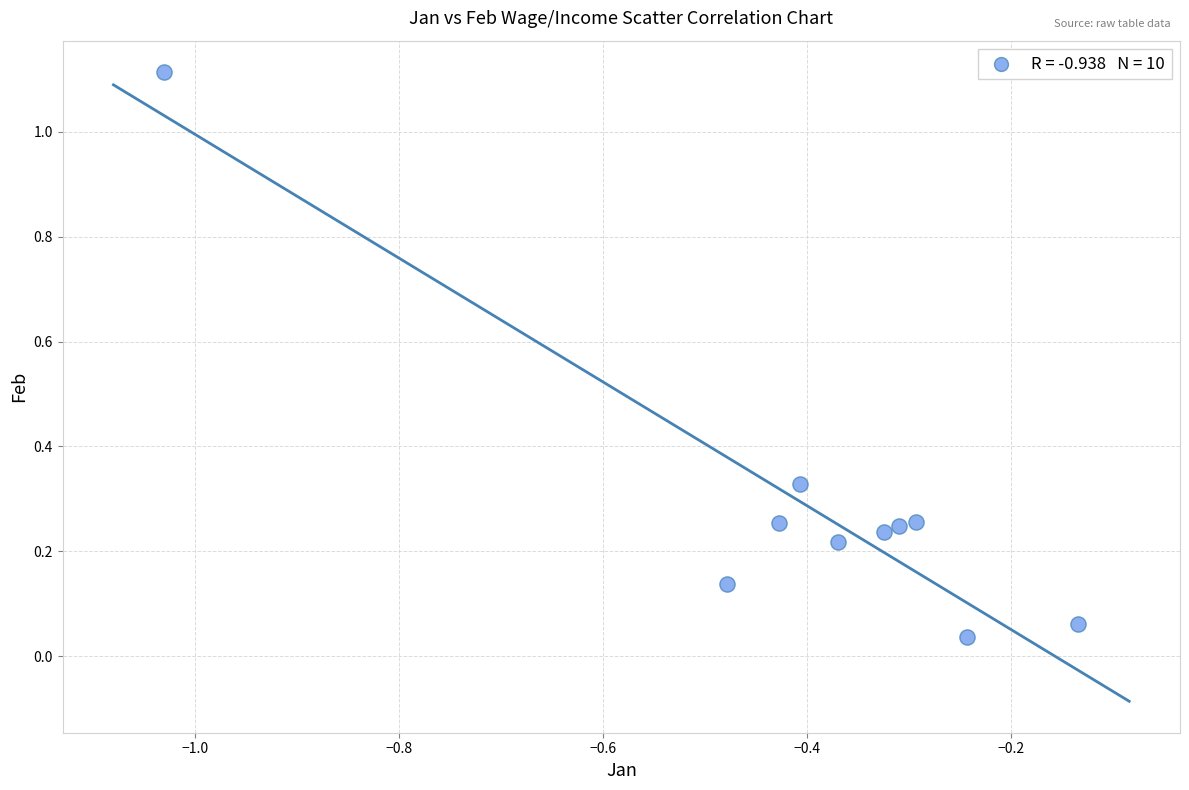

What is the average X value?

-0.4